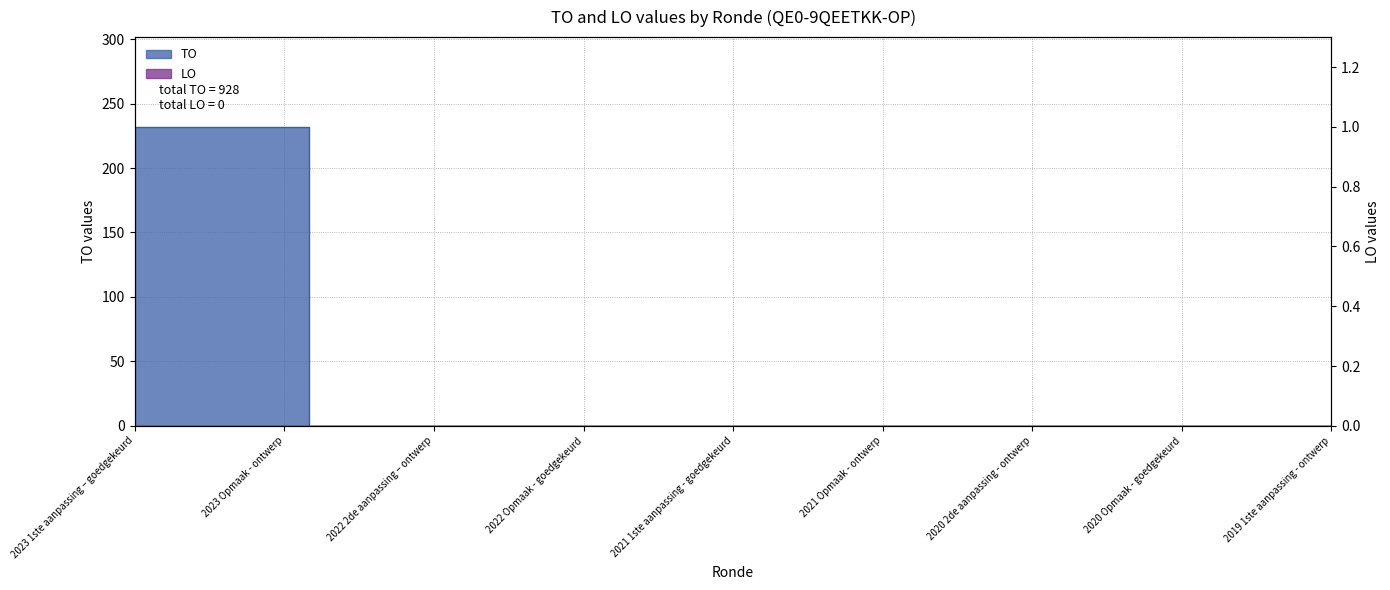

Is this an area chart (filled region under the line)?

No